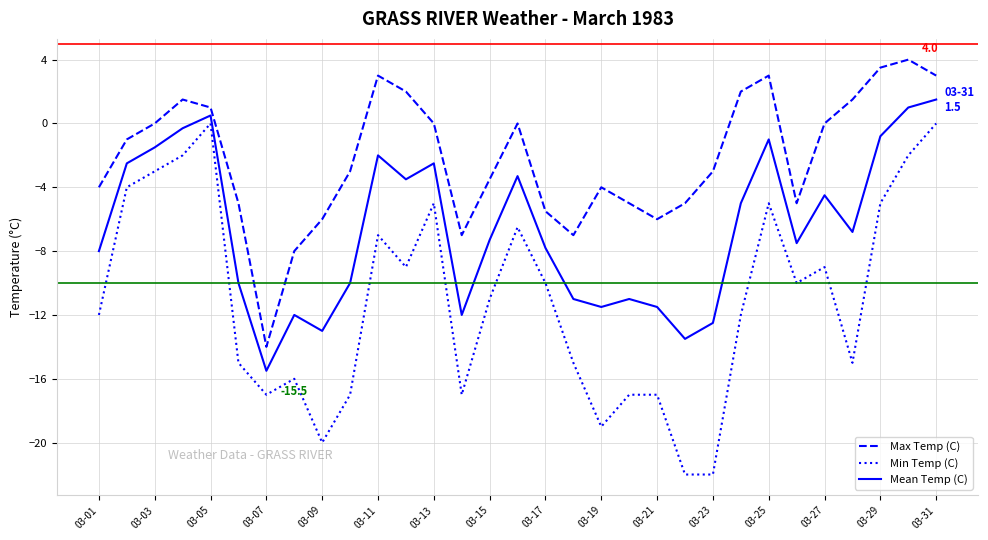

How many categories are shown in the chart?

31